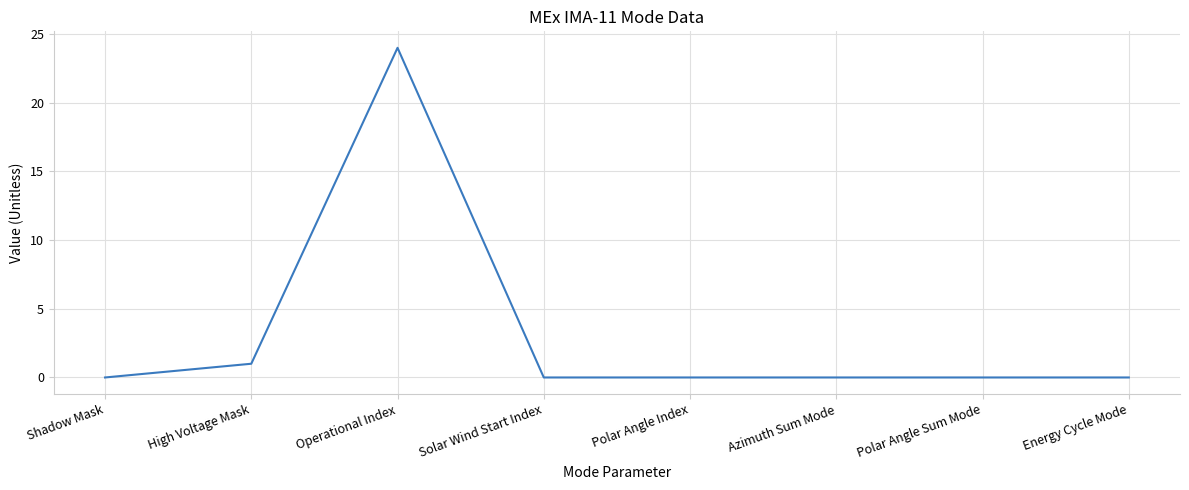

At which category does the data reach its first local peak?

Operational Index